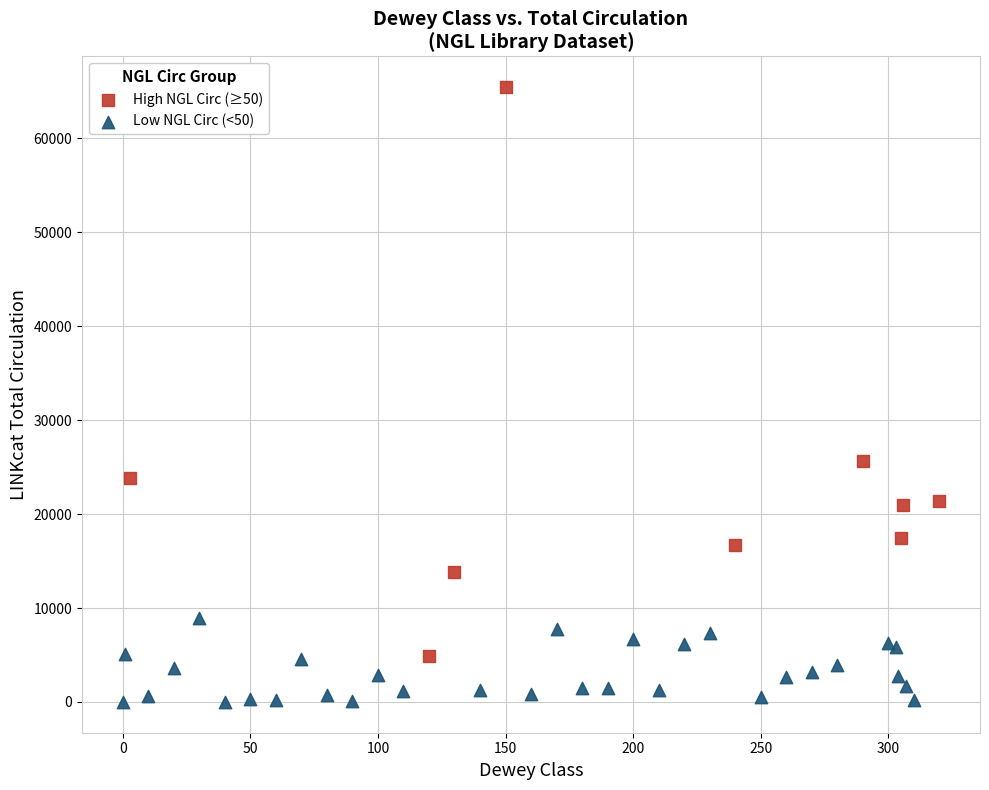

Which series has the largest Y range (max minus min)?

High NGL Circ (≥50)